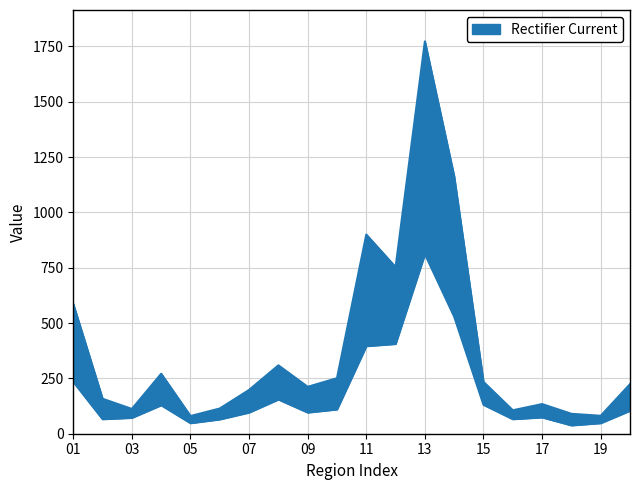

What is the smallest value displayed?

38